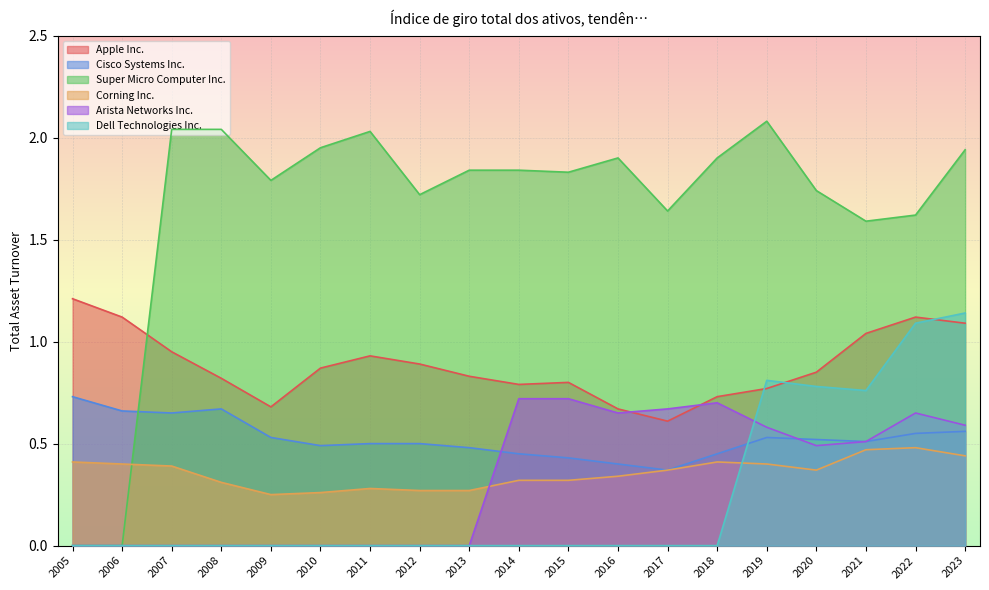

The value of Super Micro Computer Inc. at 2018 is 3.1. True or false?

False